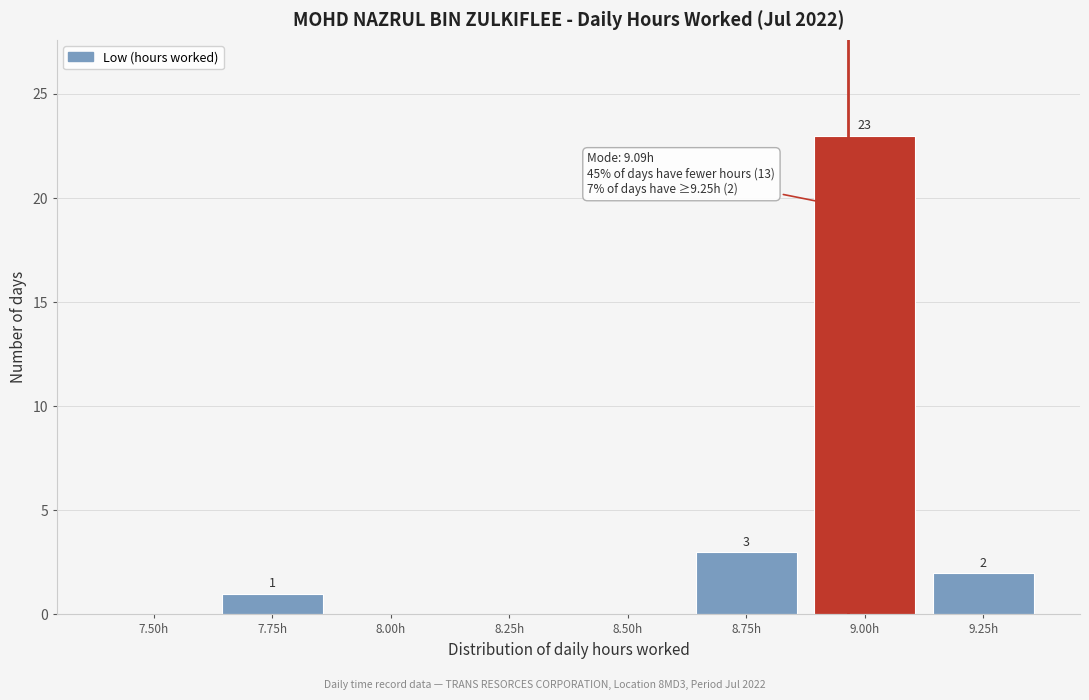

Reading left to right, transcribe all the data shown in this chart.

7.50h=0	7.75h=1	8.00h=0	8.25h=0	8.50h=0	8.75h=3	9.00h=23	9.25h=2